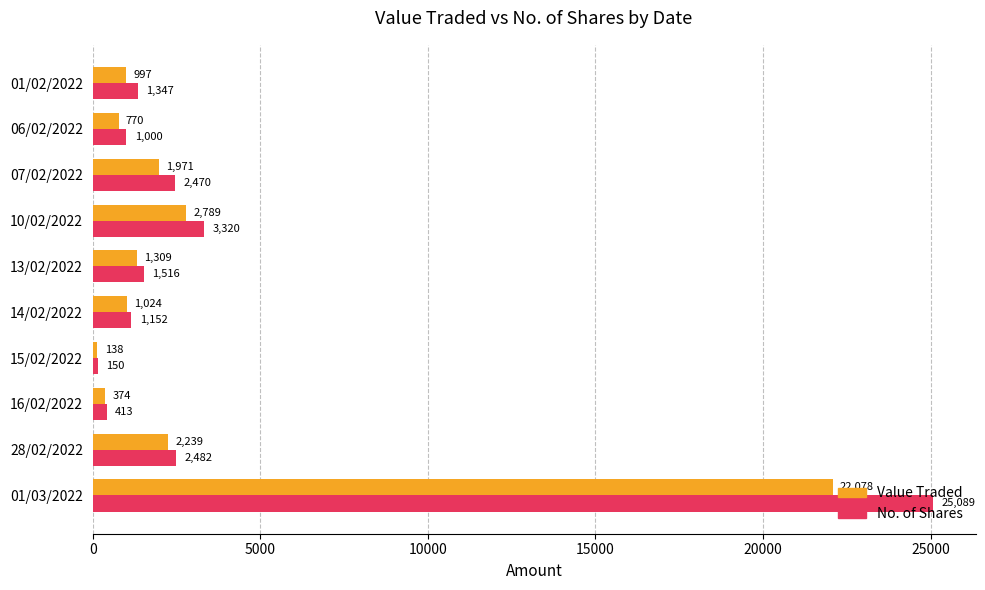

True or false: No. of Shares has a value of 150 at 15/02/2022.

True